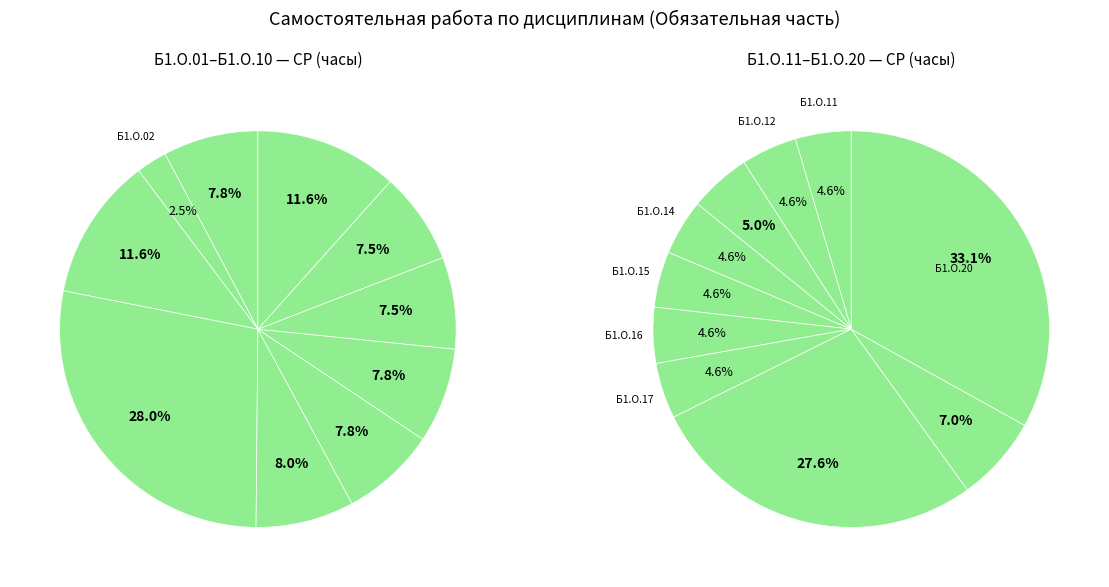

Rank the categories by value from lowest to highest.

Б1.О.02, Б1.О.08, Б1.О.09, Б1.О.01, Б1.О.06, Б1.О.07, Б1.О.11, Б1.О.12, Б1.О.14, Б1.О.15, Б1.О.16, Б1.О.17, Б1.О.05, Б1.О.13, Б1.О.03, Б1.О.10, Б1.О.19, Б1.О.04, Б1.О.18, Б1.О.20